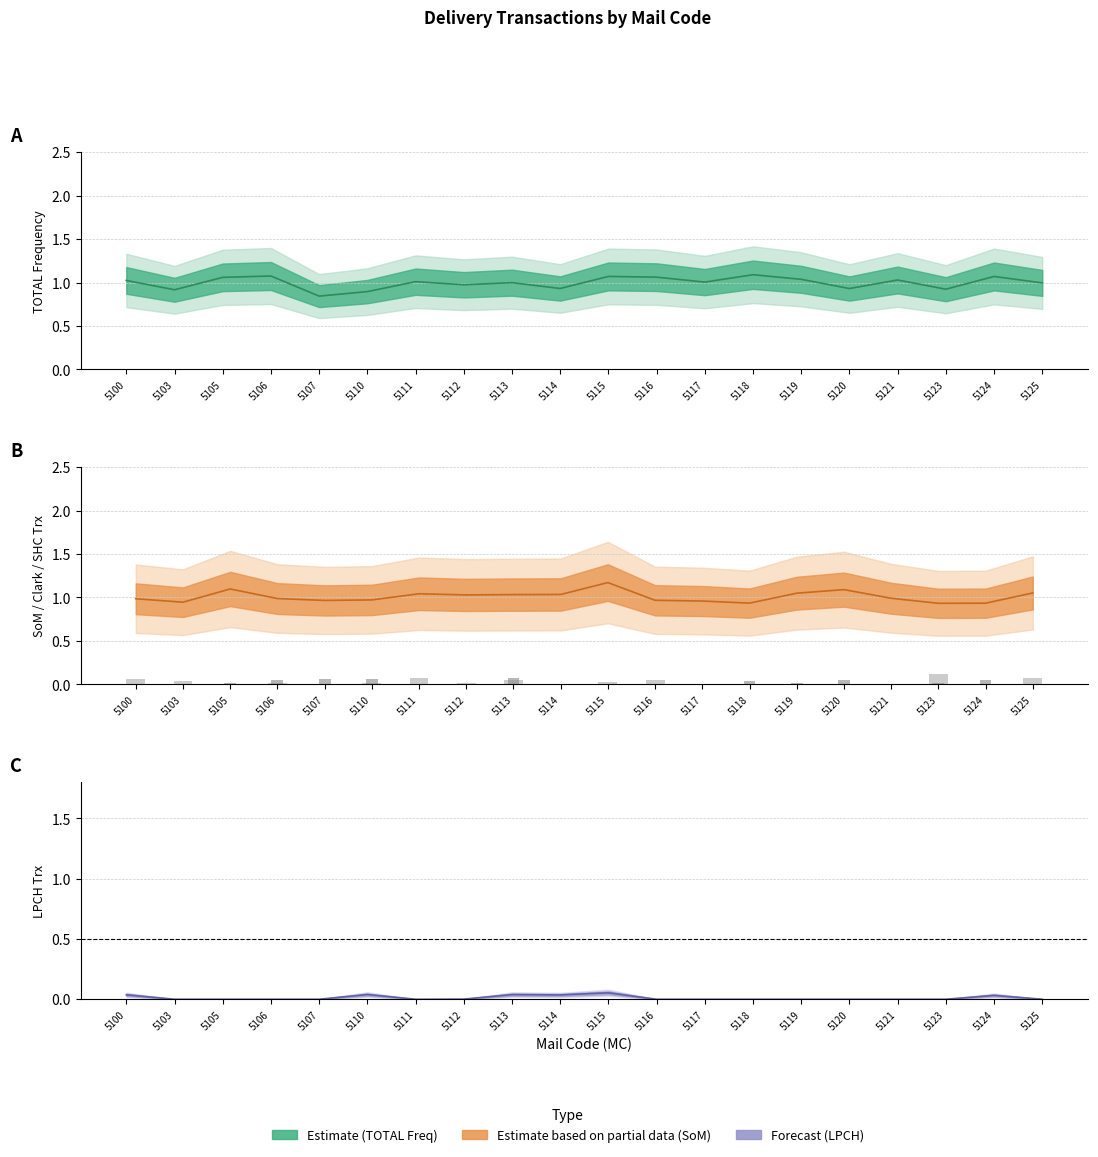

Are the bars horizontal?

No